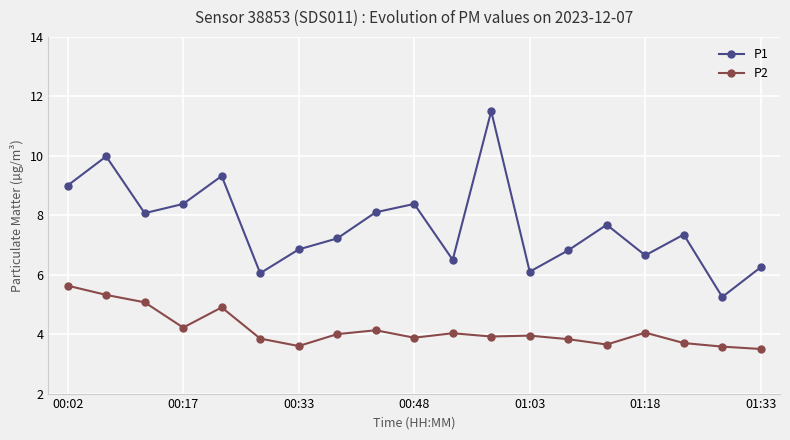

Which series has the largest range (max minus min)?

P1